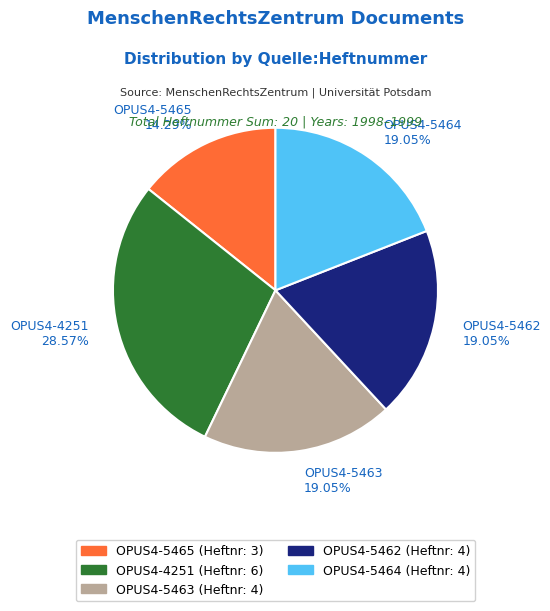

Do OPUS4-5462 and OPUS4-4251 together represent more than half of the pie?

No